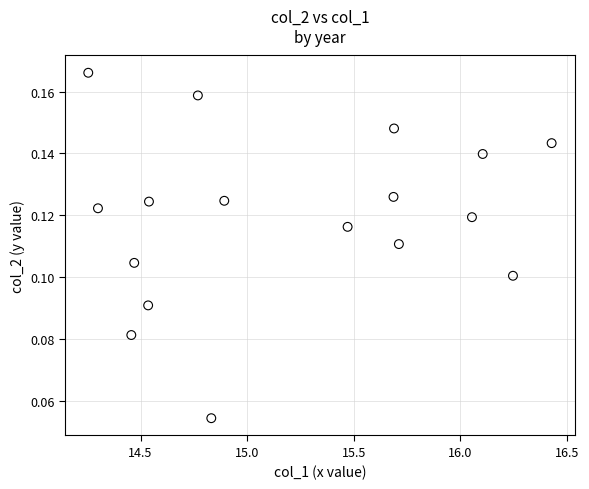

What is the range of X values (max minus min)?

2.2